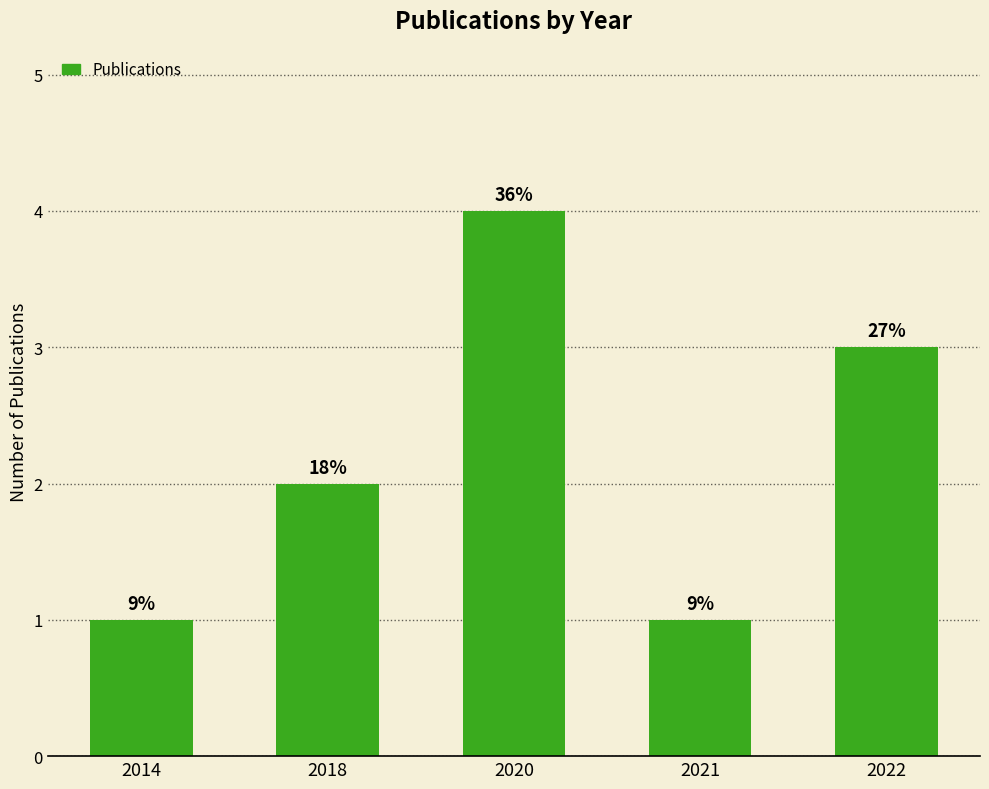

Which has a higher value, 2020 or 2022?

2020